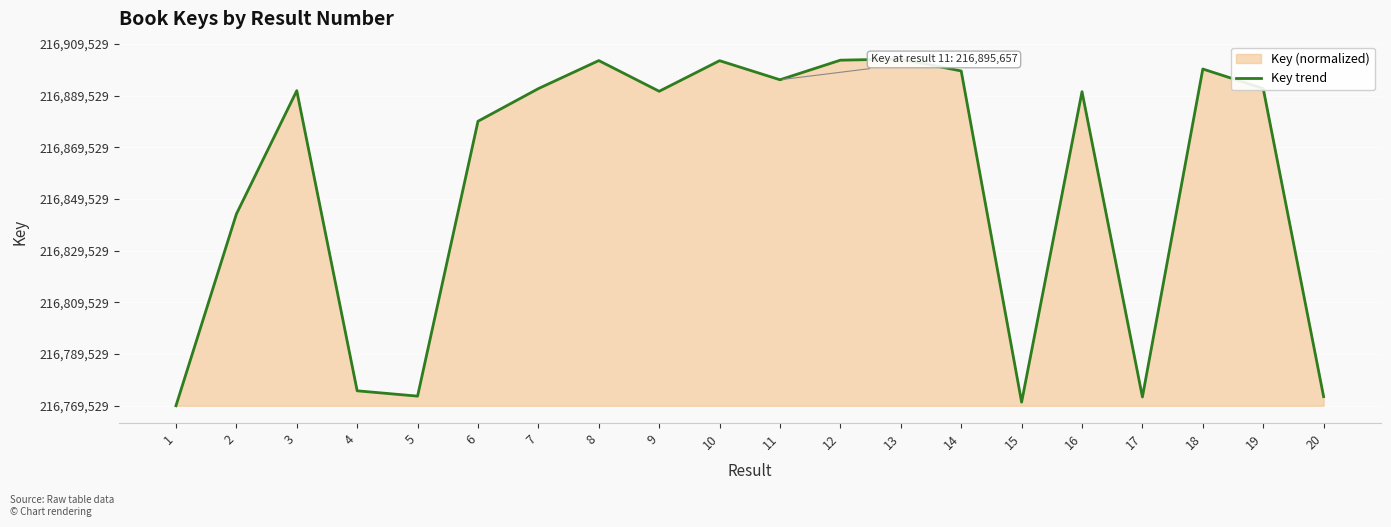

List the labels in order of value, smallest first.

1, 15, 17, 20, 5, 4, 2, 6, 16, 9, 3, 7, 19, 11, 14, 18, 10, 8, 12, 13